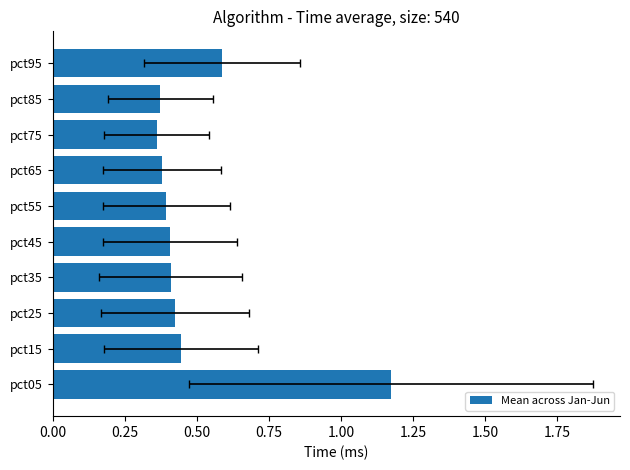

Does the chart contain stacked bars?

No